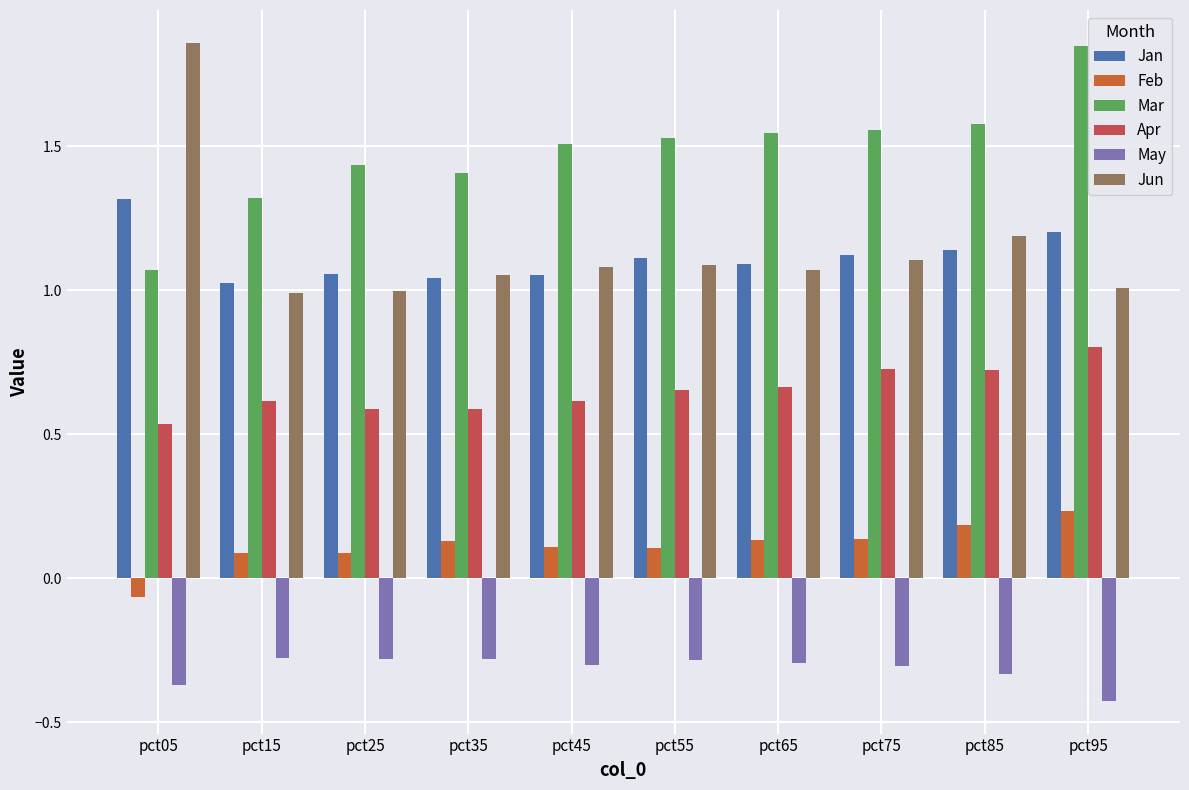

At which label does Jun first exceed 1?

pct05